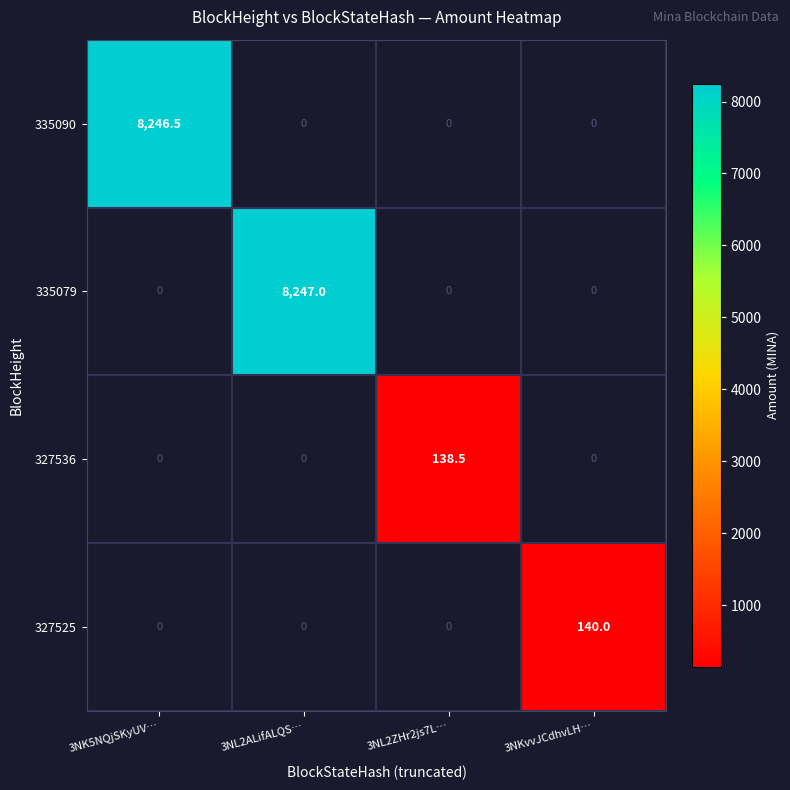

What is the smallest value displayed?

138.5